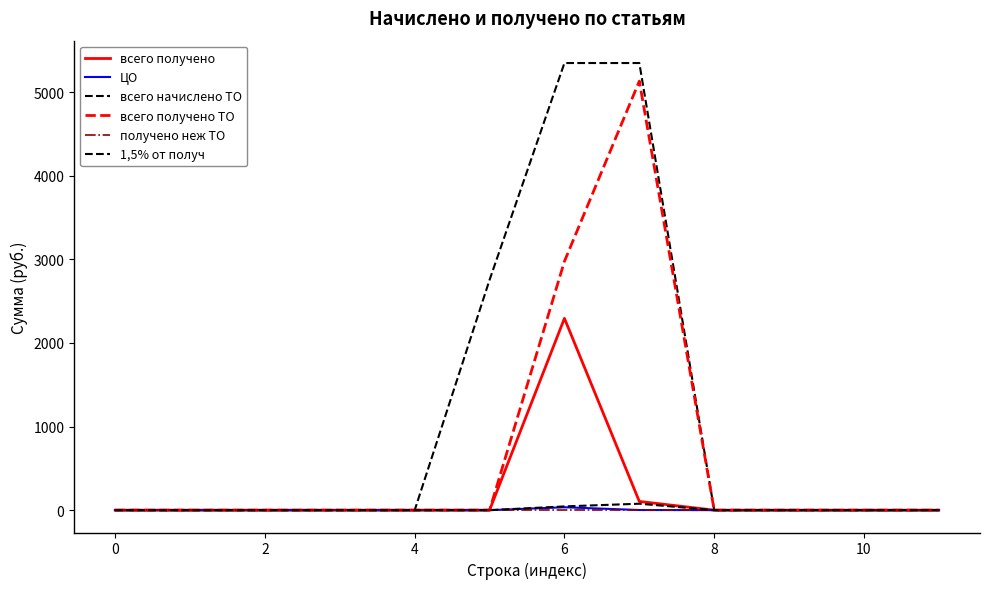

How many lines are shown in the chart?

6